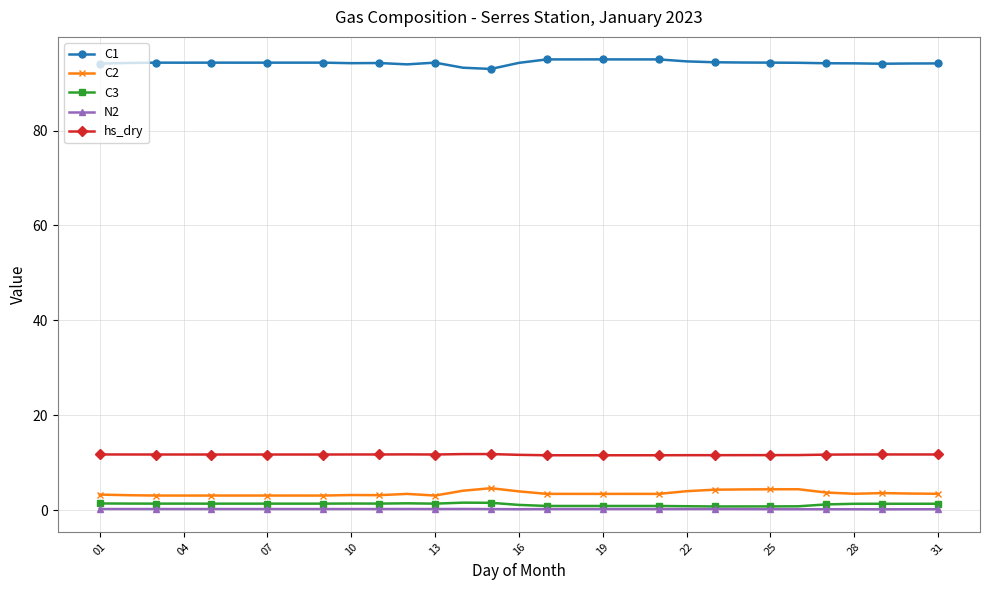

What is the value of the C1 point at the 23rd from the left?

94.4